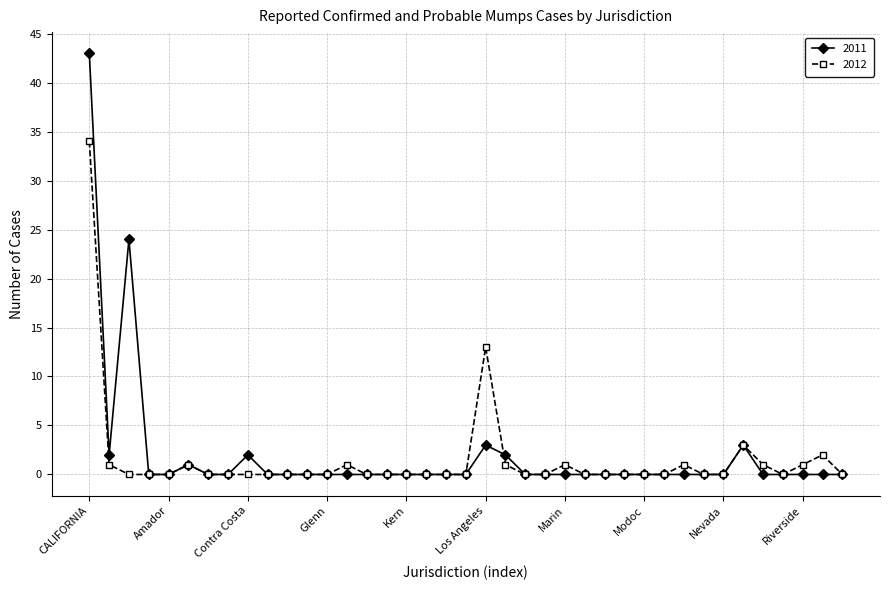

Which series has the widest spread of values?

2011